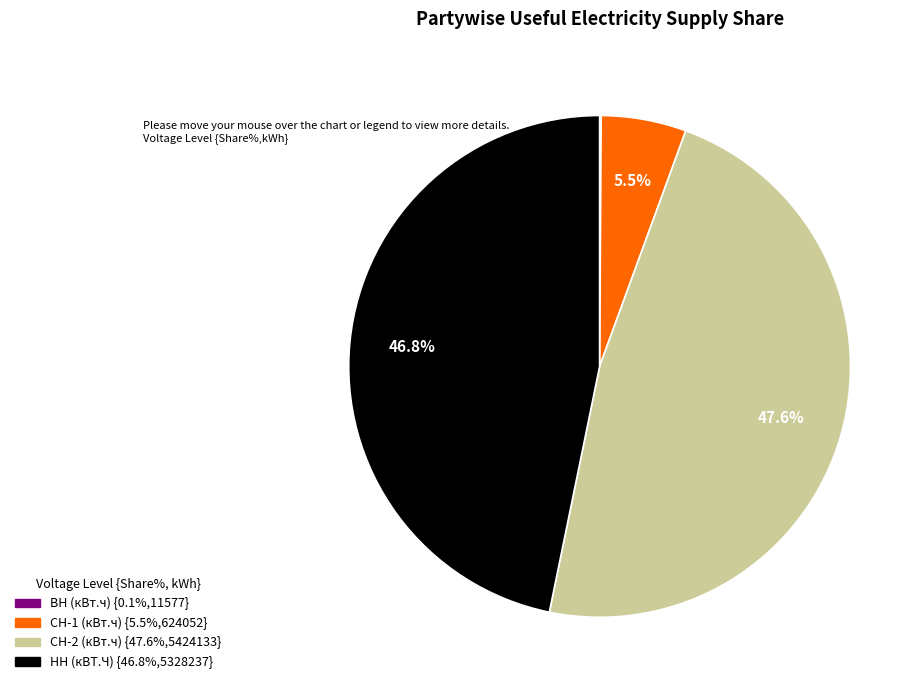

Combined, do СН-2 (кВт.ч) and СН-1 (кВт.ч) account for over 50%?

Yes